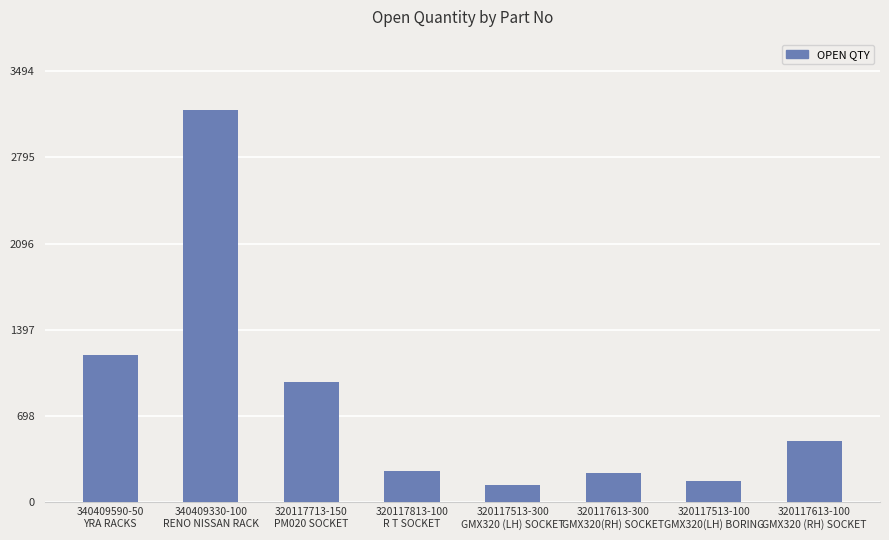

What is the greatest value displayed?

3177